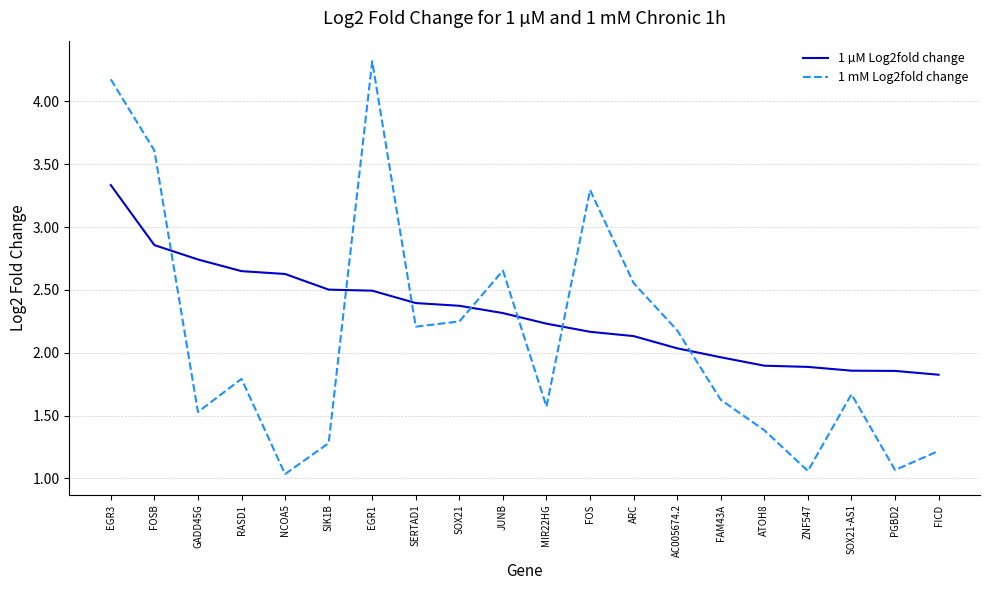

Which series has the largest range (max minus min)?

1 mM Log2fold change